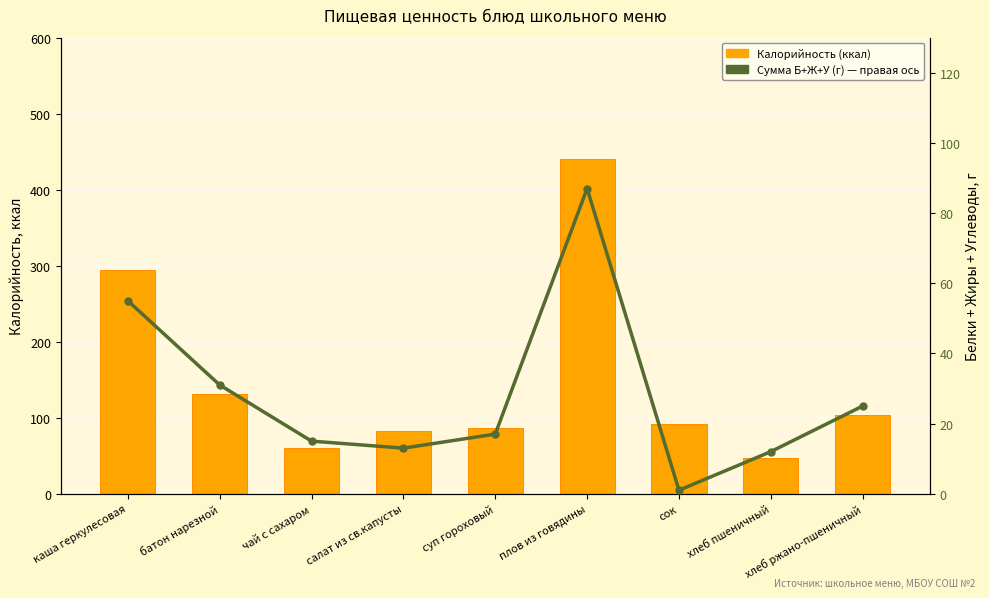

Rank the series by their average value, from lowest to highest.

Сумма Б+Ж+У (г), Калорийность (ккал)